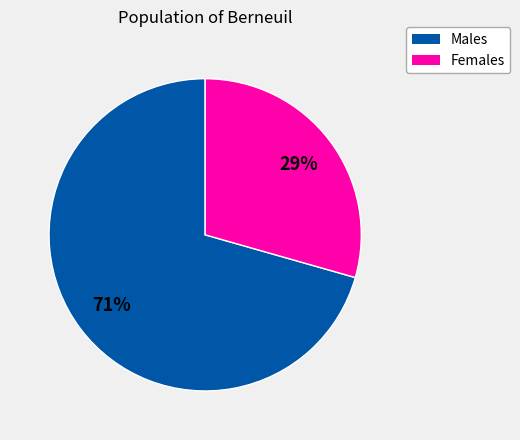

Is there any slice that represents more than half of the pie?

Yes